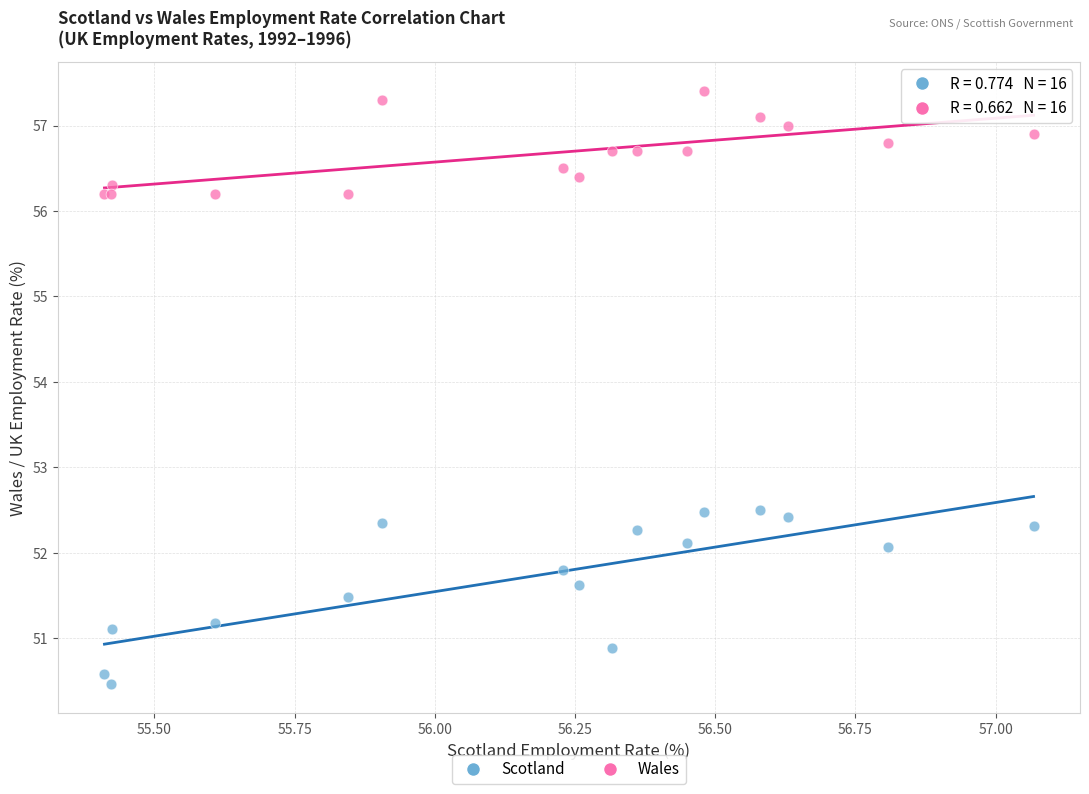

What is the X range (max minus min) for the scatter plot?

1.7